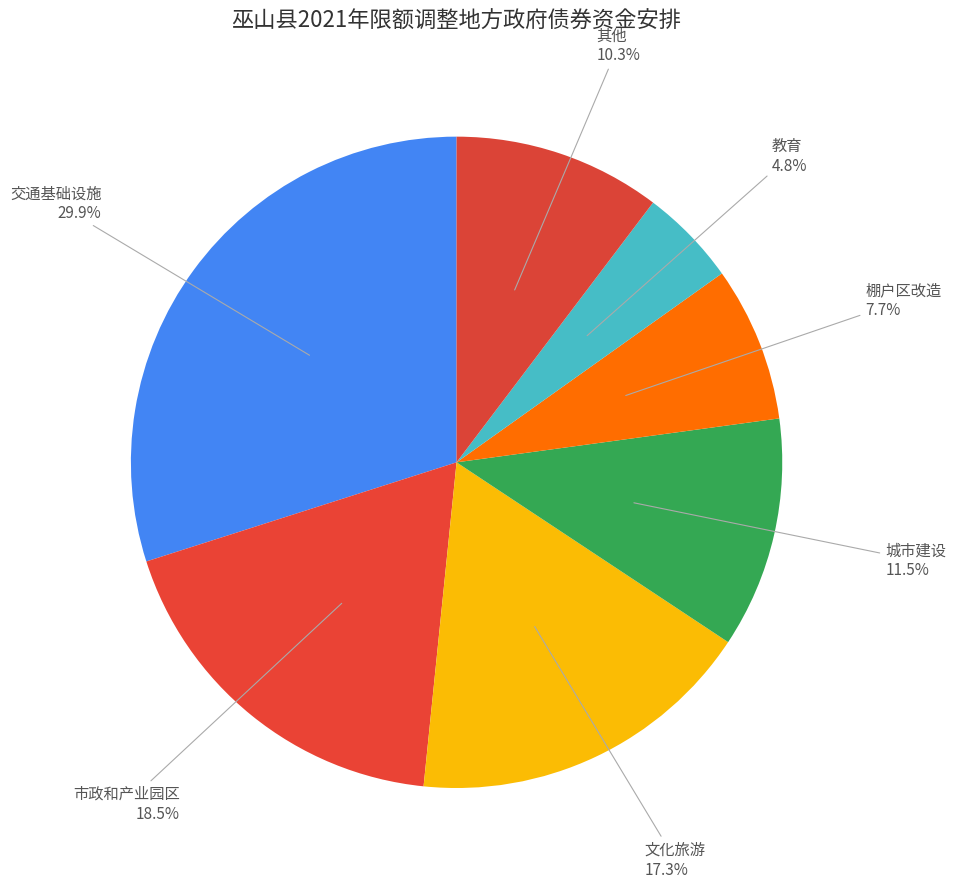

How many slices are in this pie chart?

7